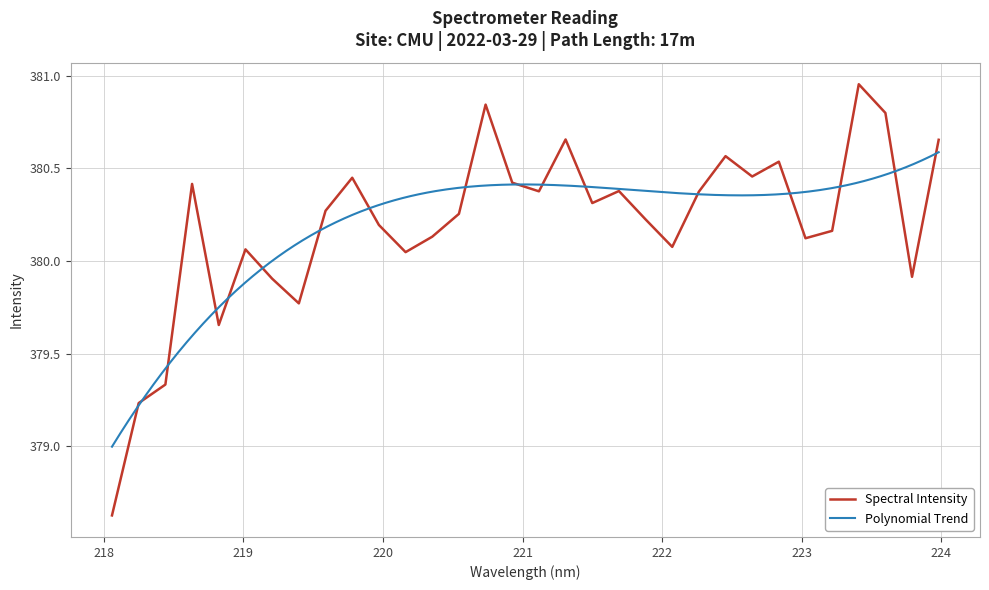

How many values exceed 380?

25